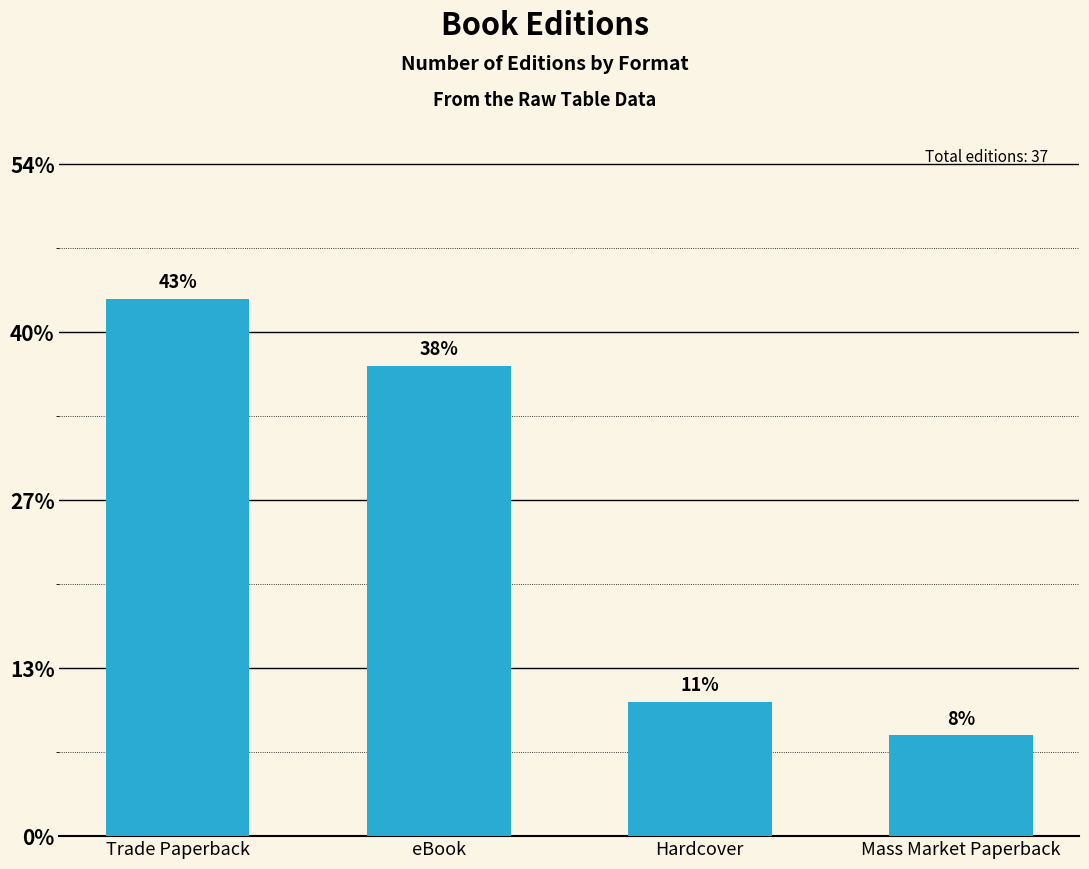

Does the chart contain any negative values?

No